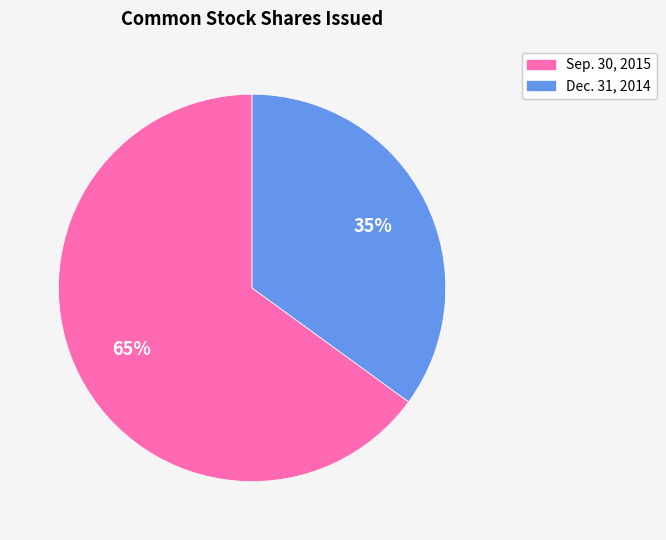

To the nearest percent, what is the difference between the largest and smallest slice percentages?

30%